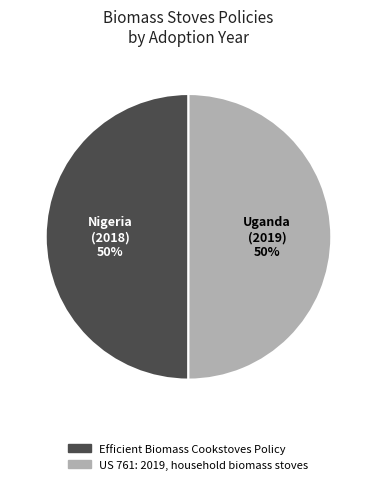

Approximately how many times larger is the value at US 761: 2019, household biomass stoves compared to Efficient Biomass Cookstoves Policy?

1.0